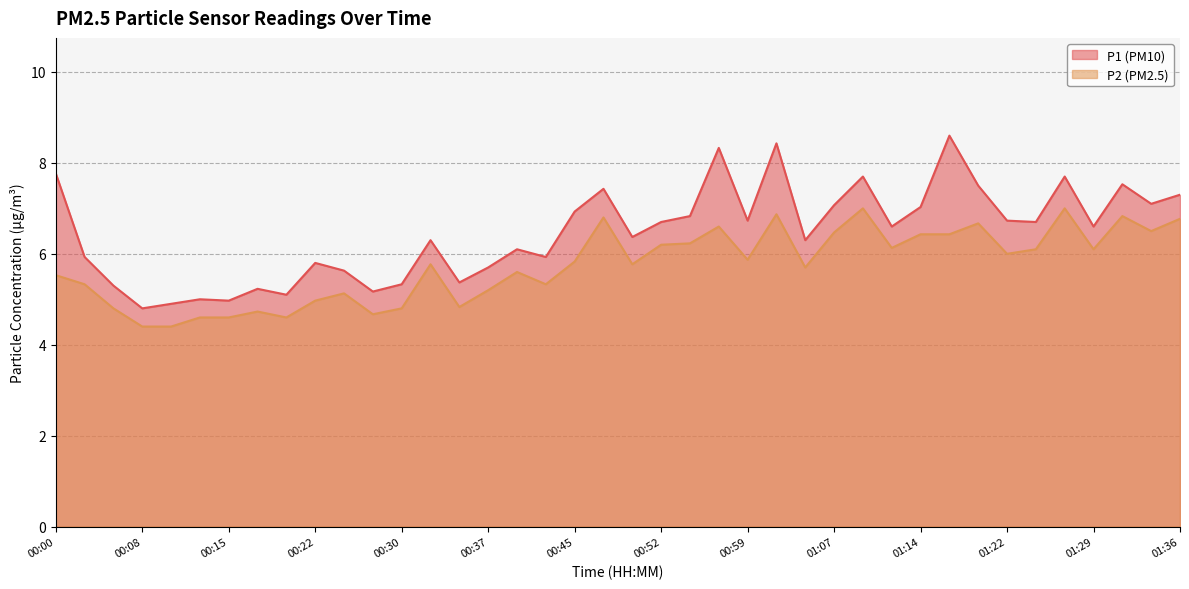

What is the difference between the second highest and minimum values in the P1 series?

3.6